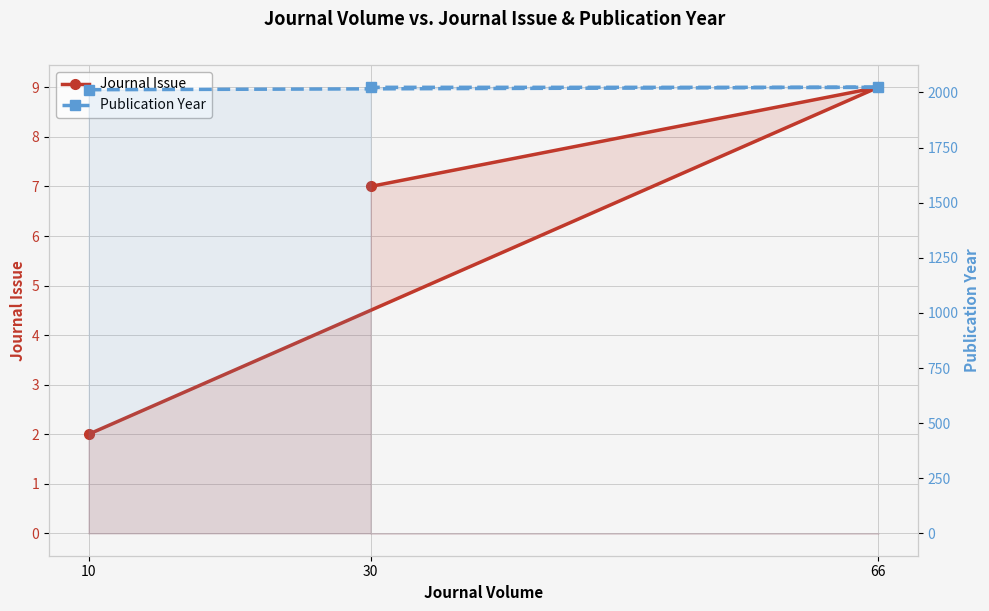

What is the sum of the Journal Issue values at 66 and 10?

11